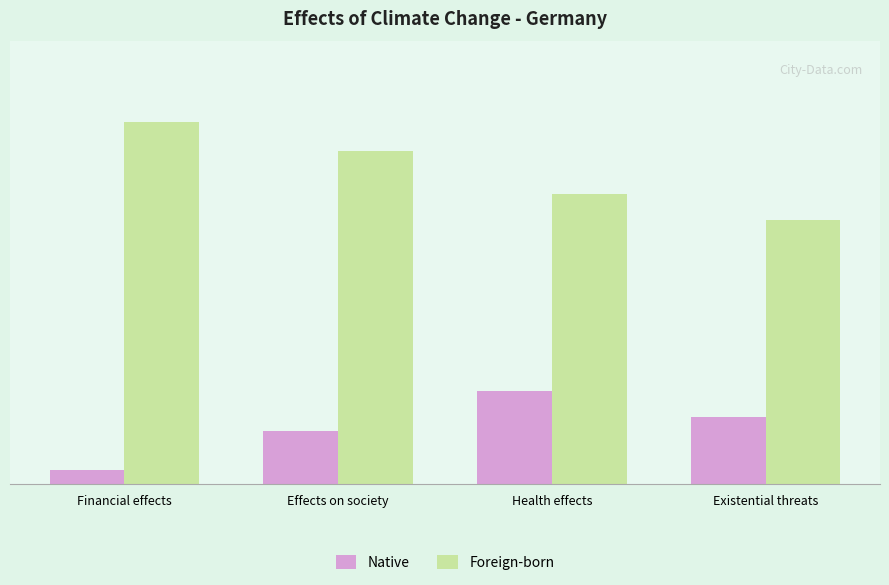

What position from the right is Financial effects?

4